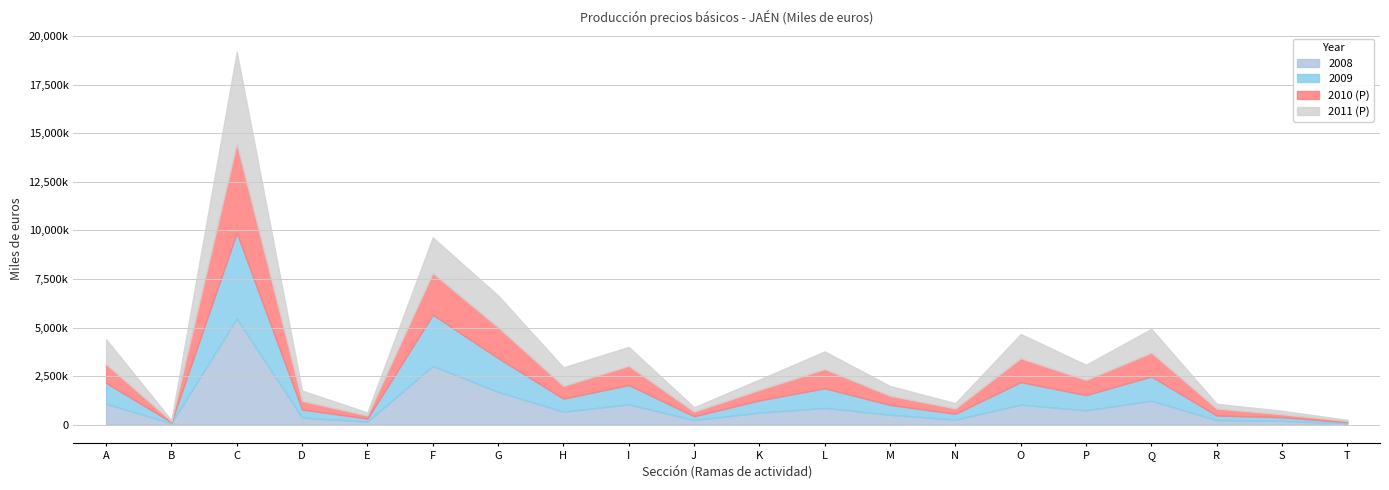

List the labels in order of 2010 (P) value, largest first.

C, F, G, O, Q, I, L, A, P, H, K, M, D, R, N, J, E, S, T, B